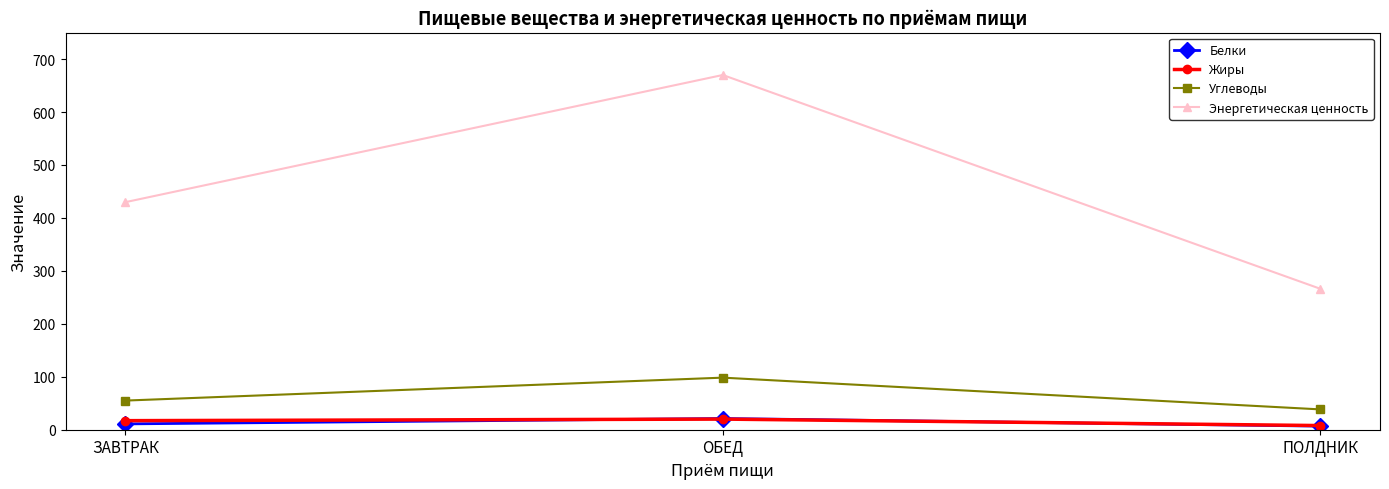

True or false: Энергетическая ценность has a value of 266.2 at ПОЛДНИК.

True